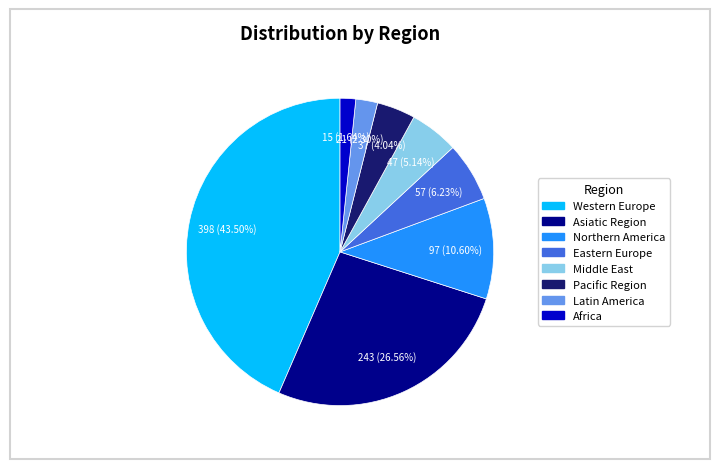

Which slice is the largest?

Western Europe